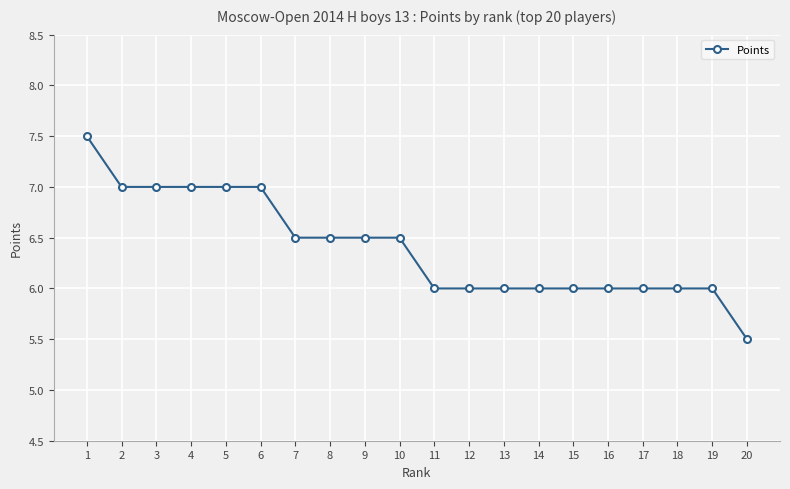

What is the ratio of the value at 15 to the value at 3?

0.9